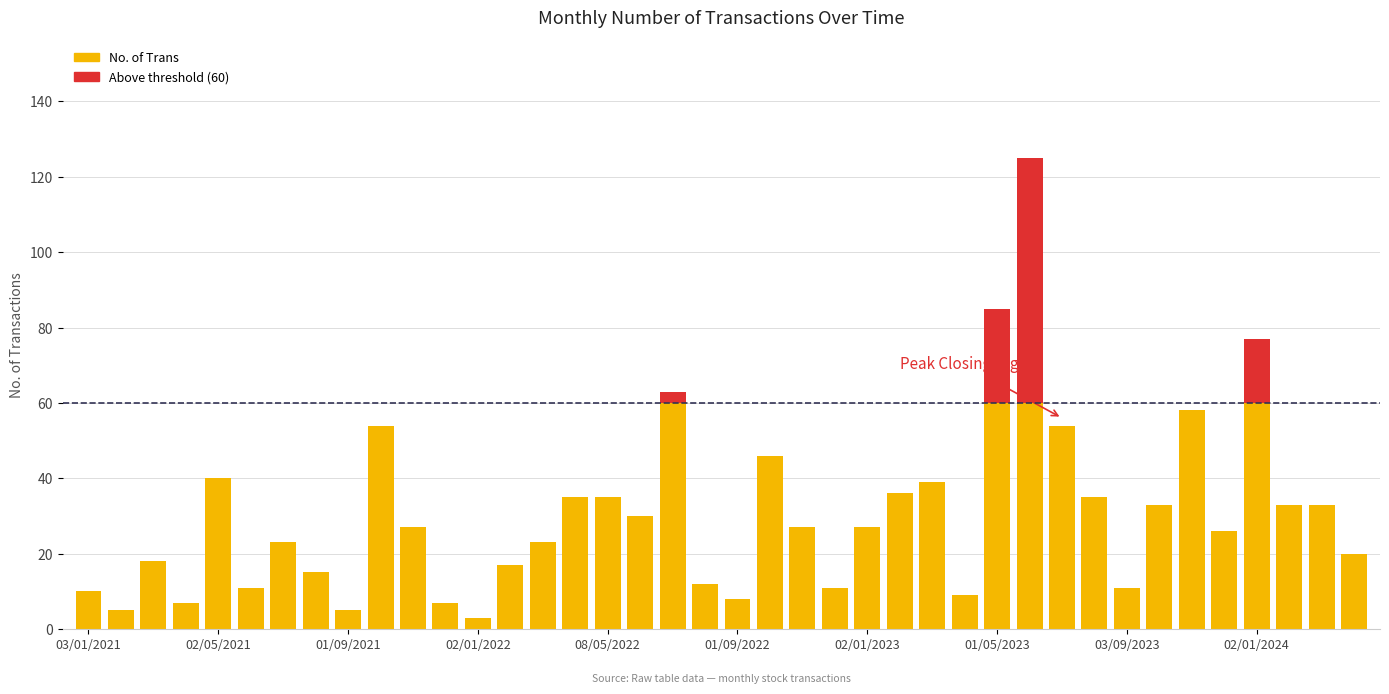

List the labels in order of No. of Trans value, largest first.

04/06/2023, 01/05/2023, 02/01/2024, 03/07/2022, 01/11/2023, 02/07/2023, 03/10/2021, 02/10/2022, 02/05/2021, 01/03/2023, 01/02/2023, 01/08/2023, 08/05/2022, 03/04/2022, 03/03/2024, 01/02/2024, 01/10/2023, 01/06/2022, 02/01/2023, 01/11/2022, 01/11/2021, 03/12/2023, 01/03/2022, 01/07/2021, 01/04/2024, 01/03/2021, 01/02/2022, 01/08/2021, 01/08/2022, 03/09/2023, 01/12/2022, 01/06/2021, 03/01/2021, 02/04/2023, 01/09/2022, 01/12/2021, 01/04/2021, 01/09/2021, 01/02/2021, 02/01/2022